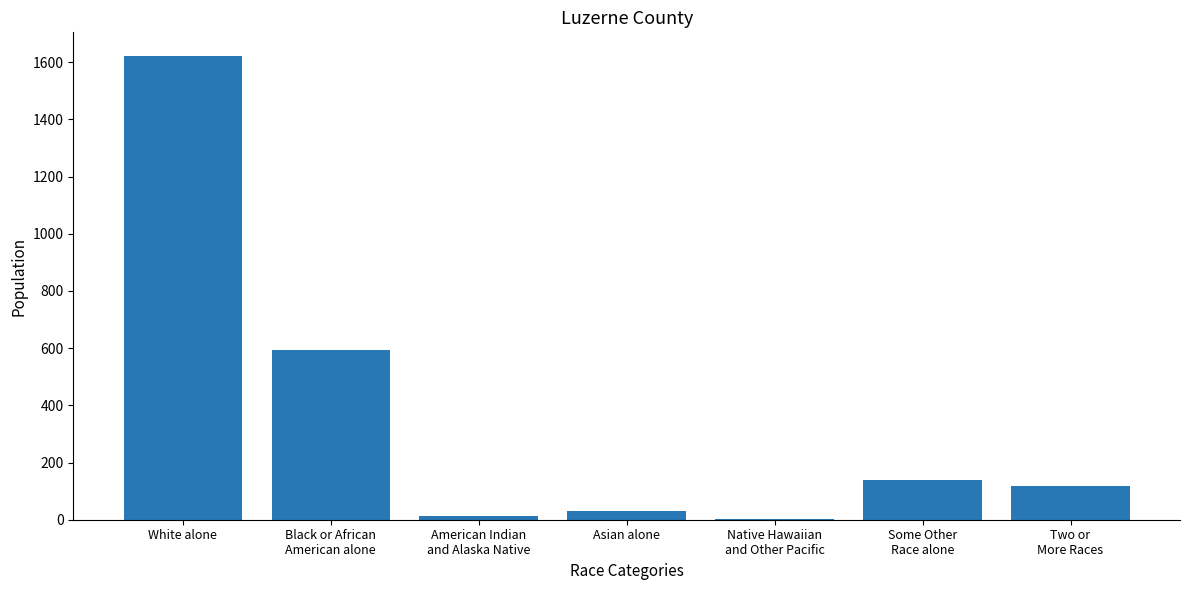

What is the change in value from White alone to Black or African
American alone?

-1029